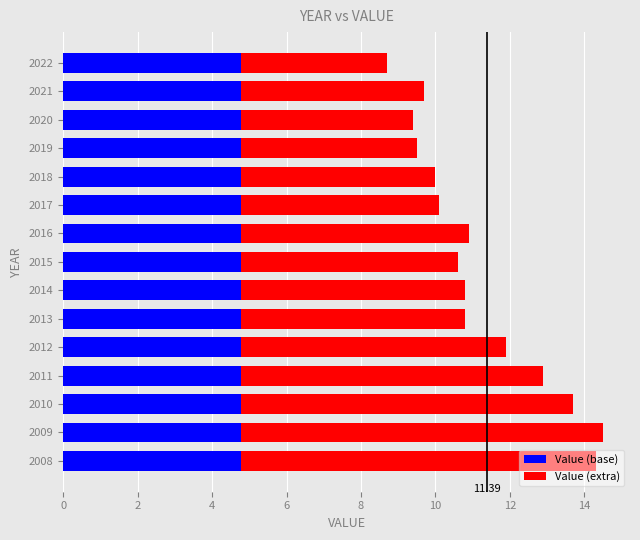

What is the average value of the Value (base) series?

4.8